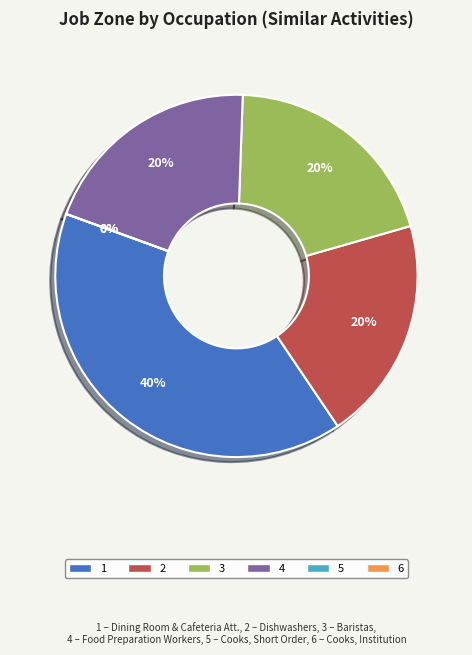

Is Dishwashers the majority of the pie?

No